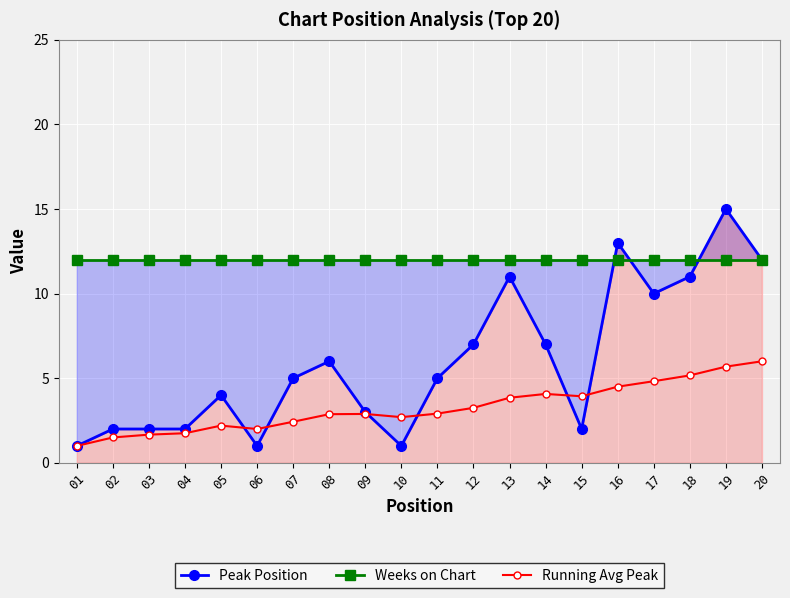

Rank the categories by Peak Position value from highest to lowest.

19, 16, 20, 13, 18, 17, 12, 14, 08, 07, 11, 05, 09, 02, 03, 04, 15, 01, 06, 10